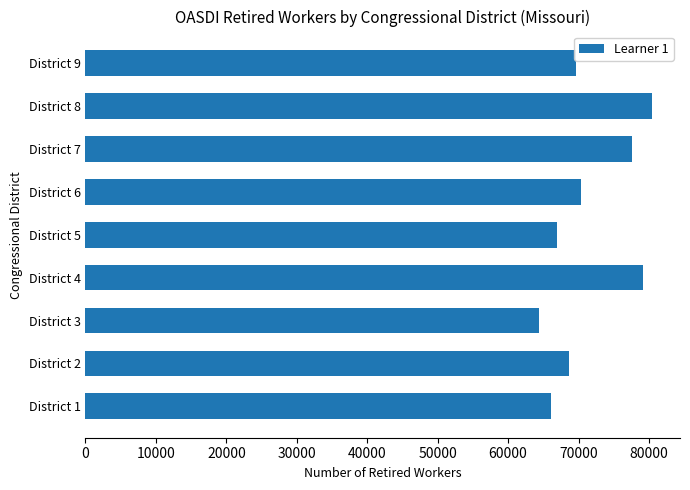

Rank the categories by value from highest to lowest.

District 8, District 4, District 7, District 6, District 9, District 2, District 5, District 1, District 3